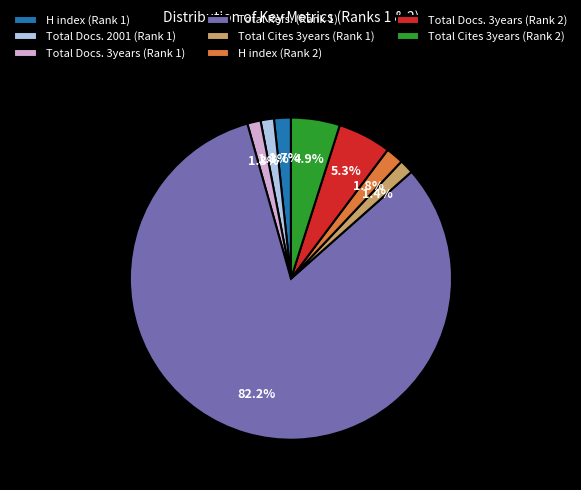

What is the ratio of the value at Total Docs. 3years (Rank 1) to the value at Total Cites 3years (Rank 2)?

0.3